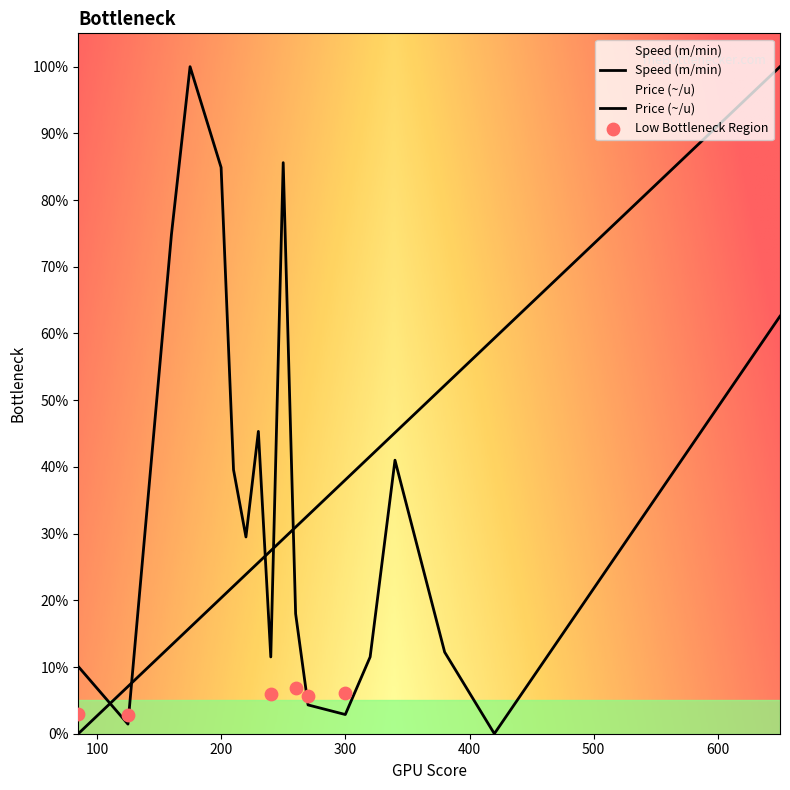

Which series has the largest total across all categories?

Price (~/u)